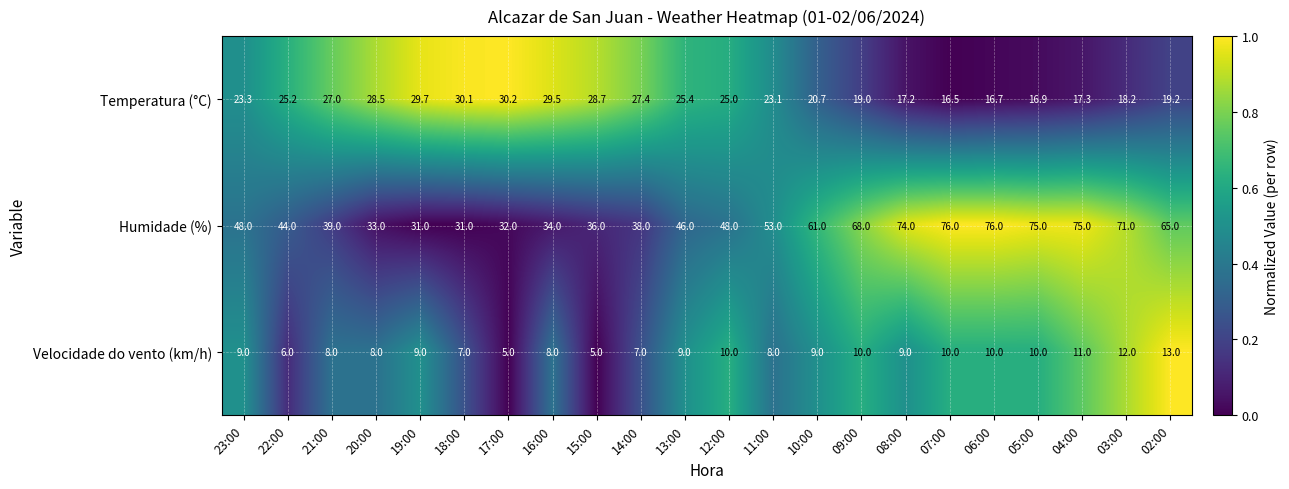

Is it true that Velocidade do vento (km/h) equals 2.9 at 06:00?

False